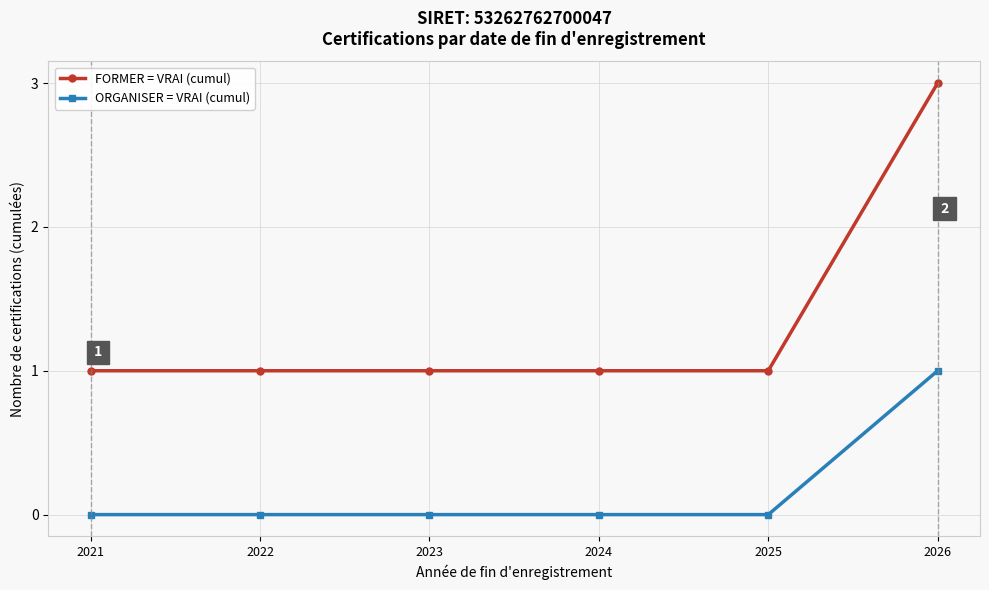

The FORMER = VRAI (cumul) series shows 1 at 2021. True or false?

True